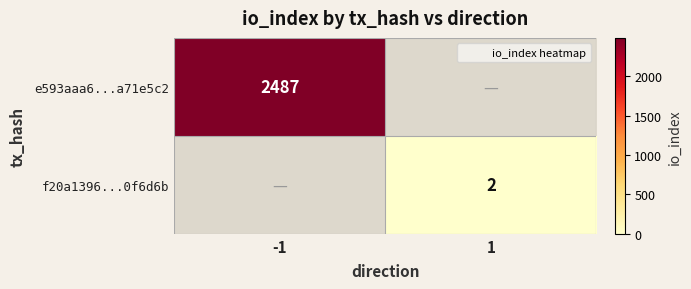

The value of f20a1396...0f6d6b at 1 is 2.0. True or false?

True